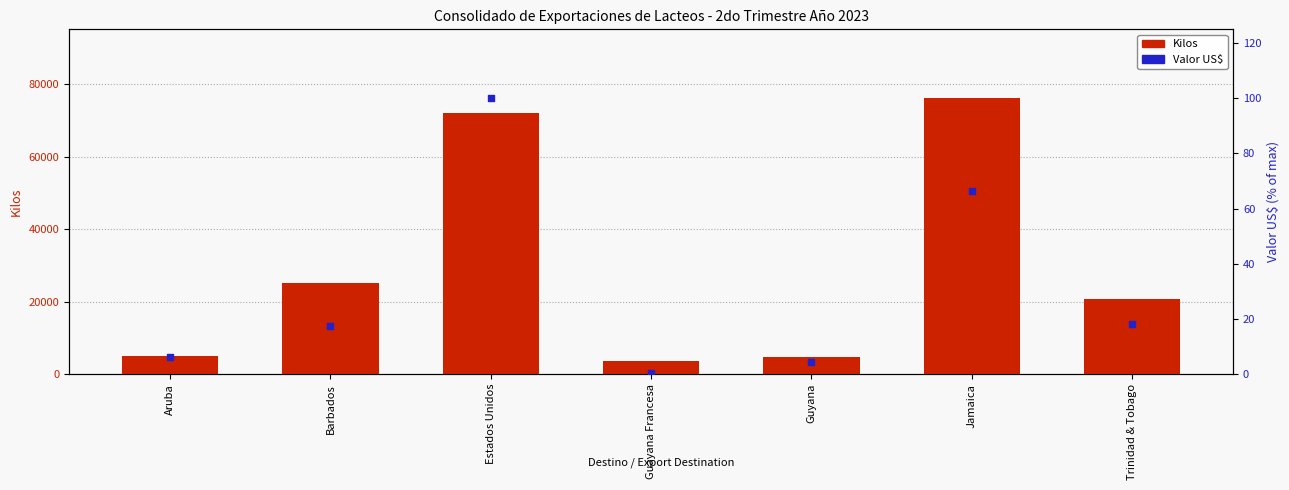

At how many categories does at least one series exceed 15858?

4